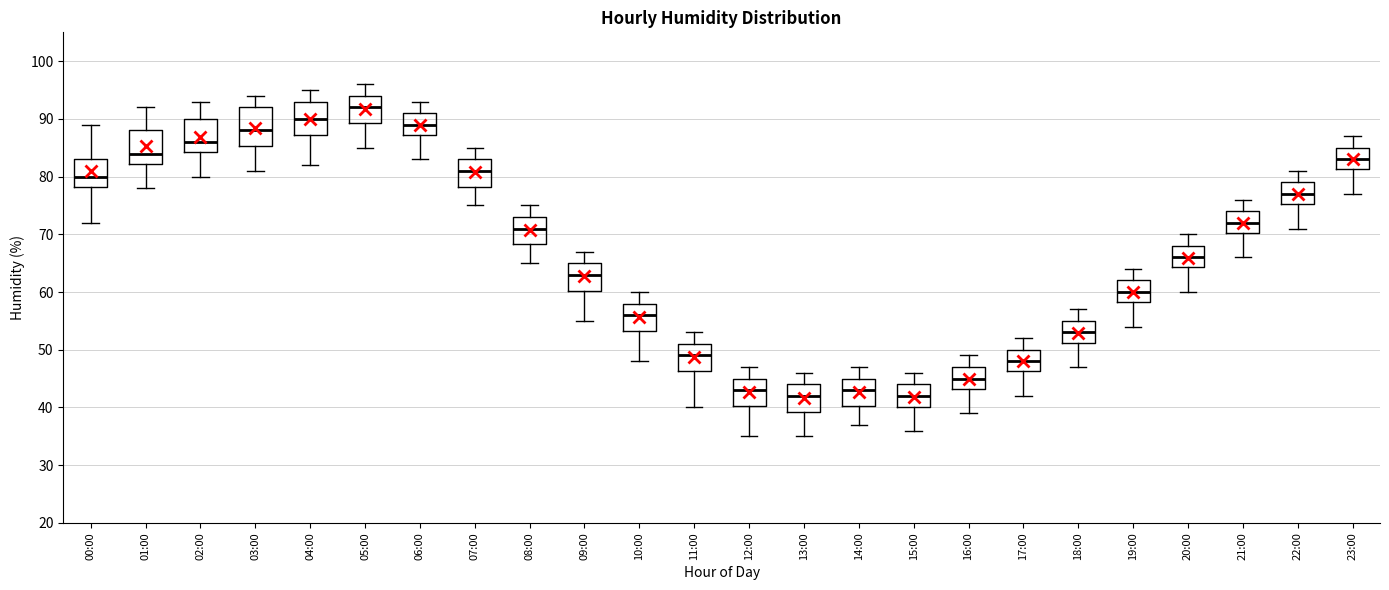

Comparing the boxes themselves (not the whiskers), which one is the tallest?

03:00